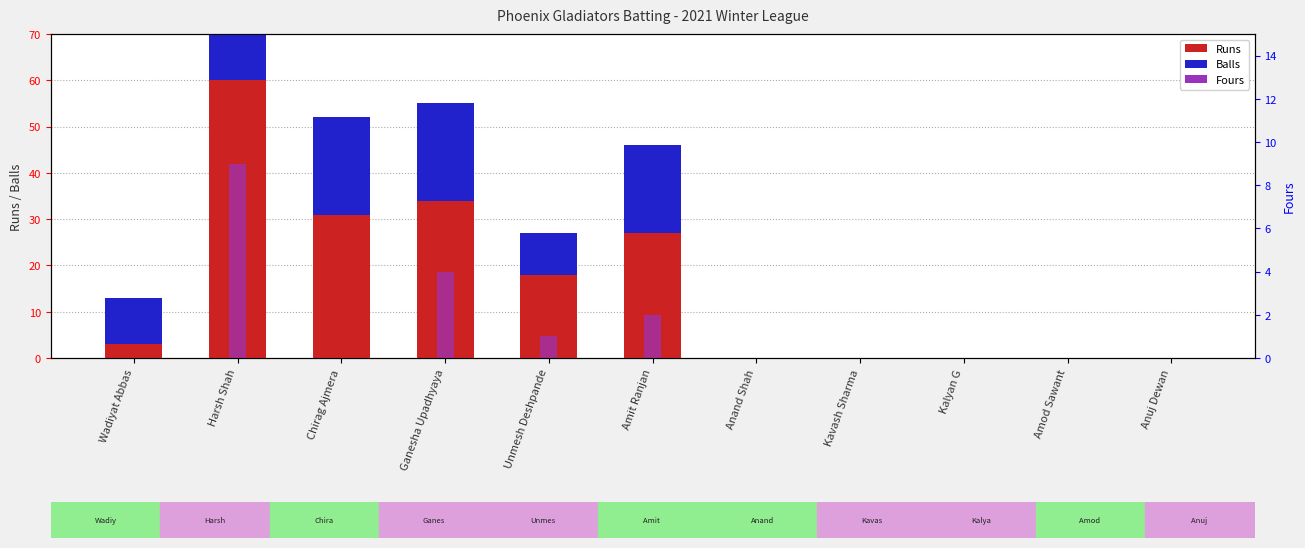

At Amod Sawant, list the series in order from smallest to largest.

Runs, Balls, Fours